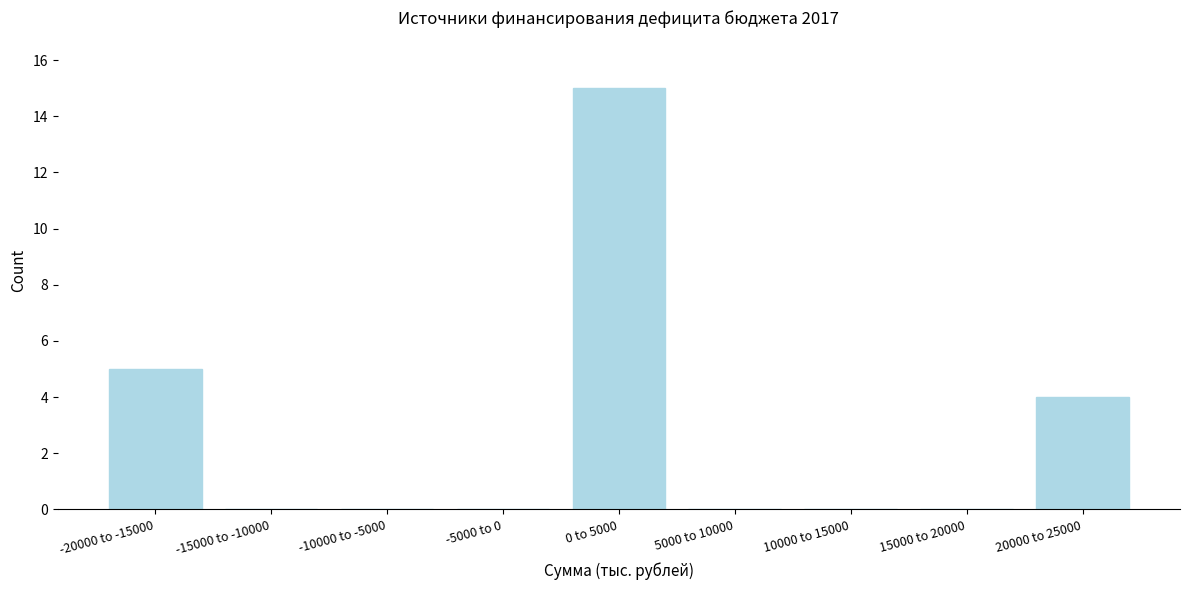

Reading left to right, list all the values displayed in this chart.

-20000 to -15000=5	-15000 to -10000=0	-10000 to -5000=0	-5000 to 0=0	0 to 5000=15	5000 to 10000=0	10000 to 15000=0	15000 to 20000=0	20000 to 25000=4